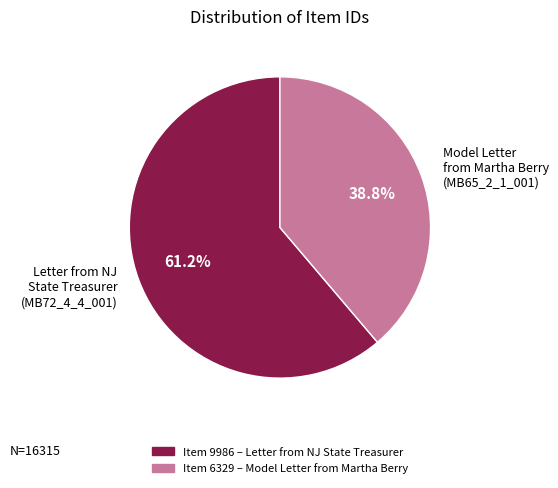

Between Model Letter from Martha Berry (MB65_2_1_001) and Letter from NJ State Treasurer (MB72_4_4_001), which is larger?

Letter from NJ State Treasurer (MB72_4_4_001)